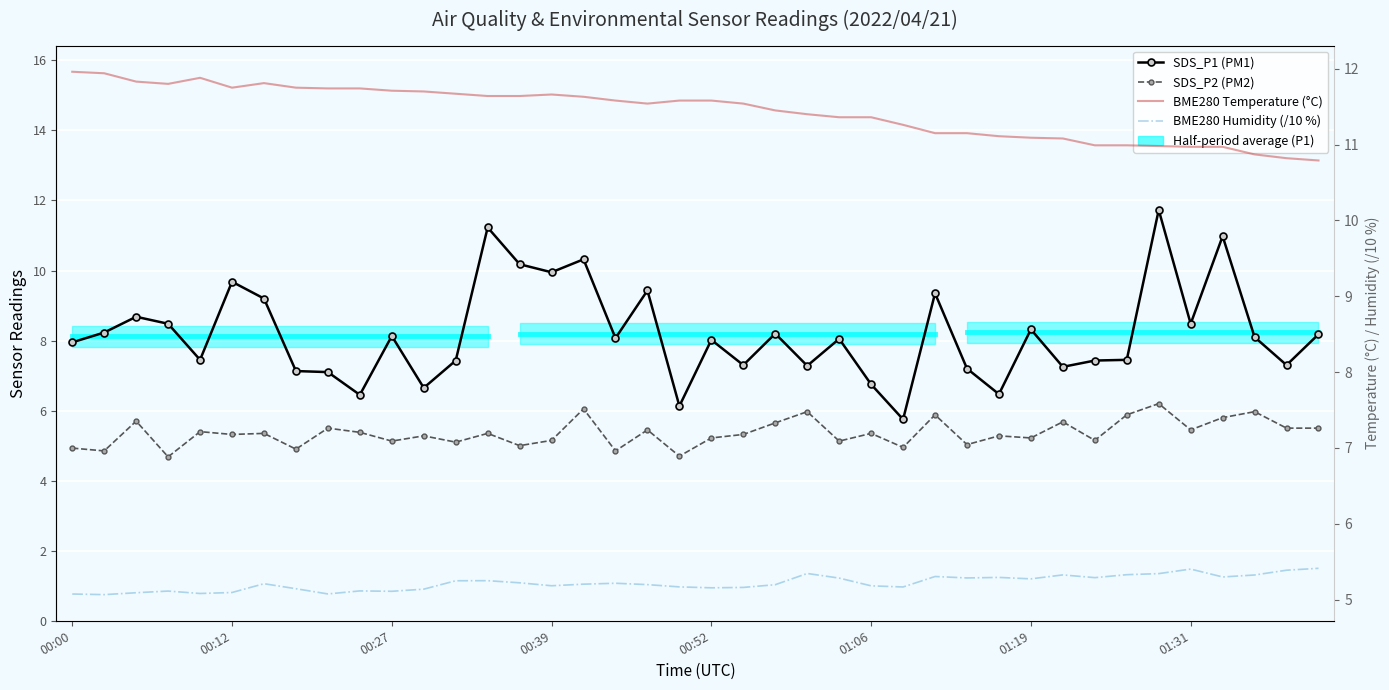

What is the minimum value shown in the chart?

4.7